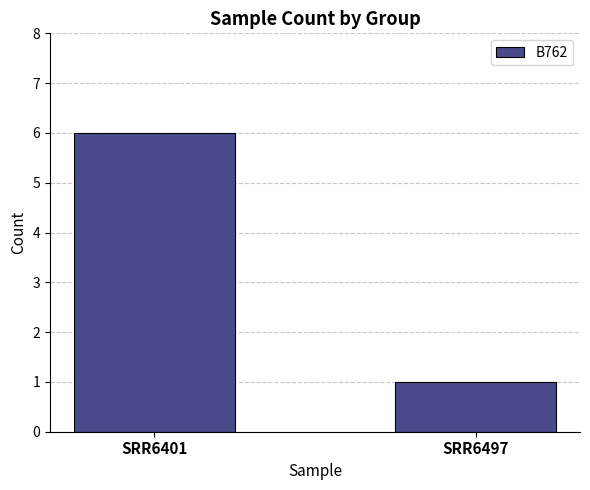

True or false: the data shows 0 at SRR6497.

False